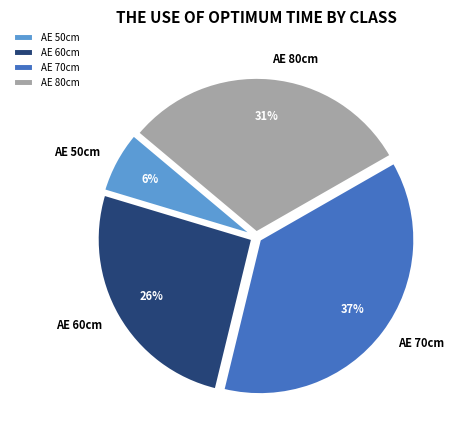

To the nearest percent, what is the difference between the largest and smallest slice percentages?

31%